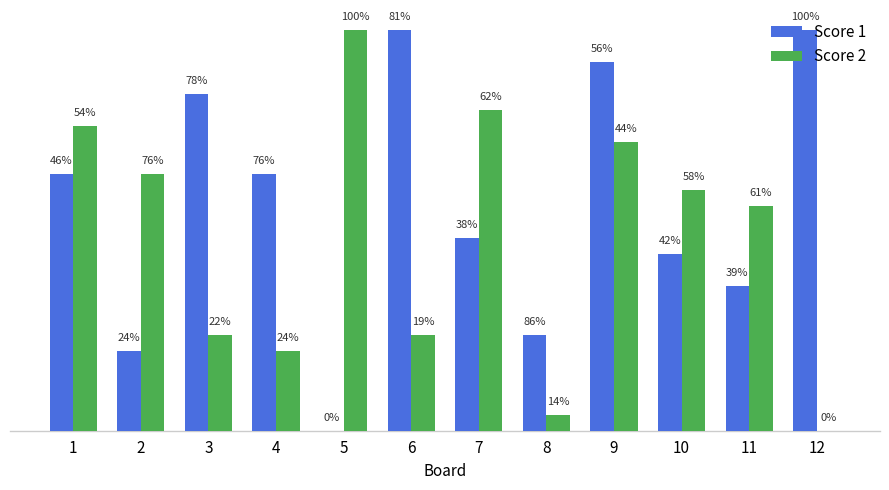

List the series in order of their overall mean, highest first.

Score 1, Score 2